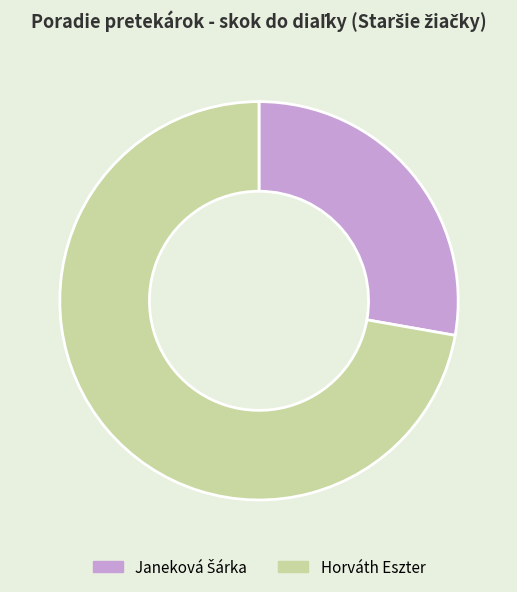

Which slice is the largest?

Horváth Eszter